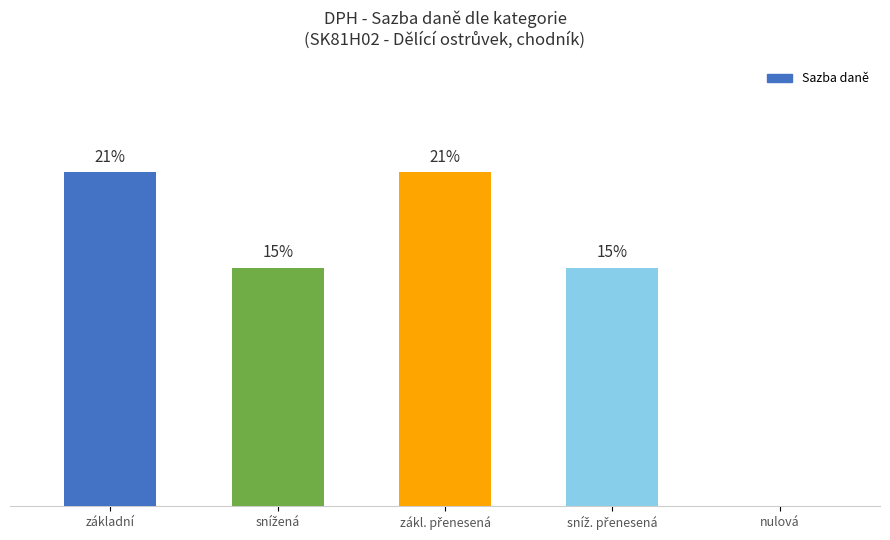

Where does the data first go above 15?

základní